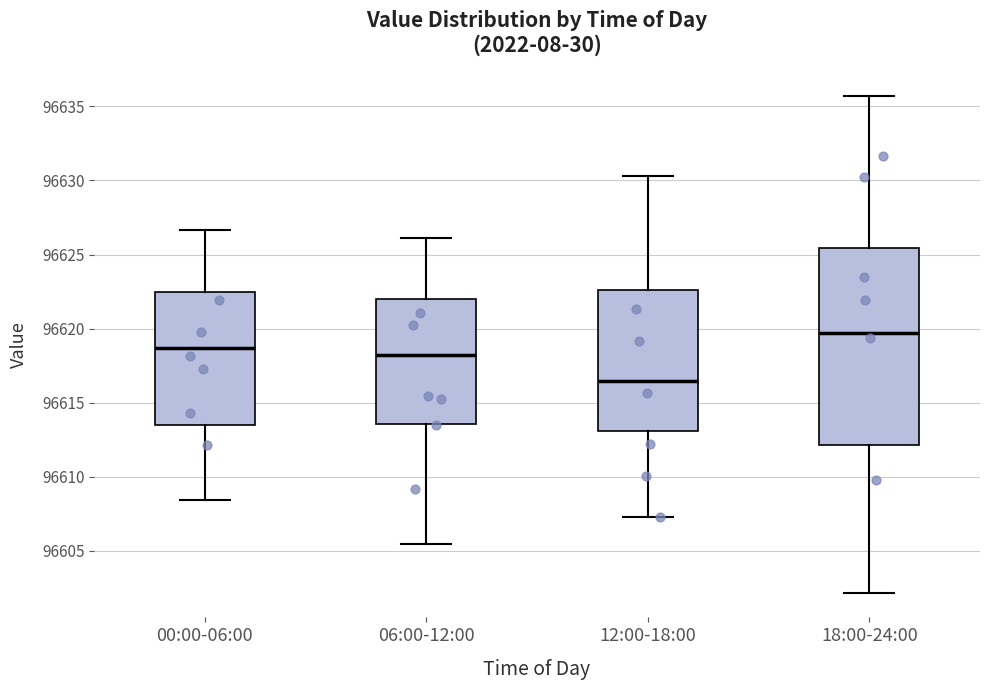

Which box has the lowest median line?

12:00-18:00